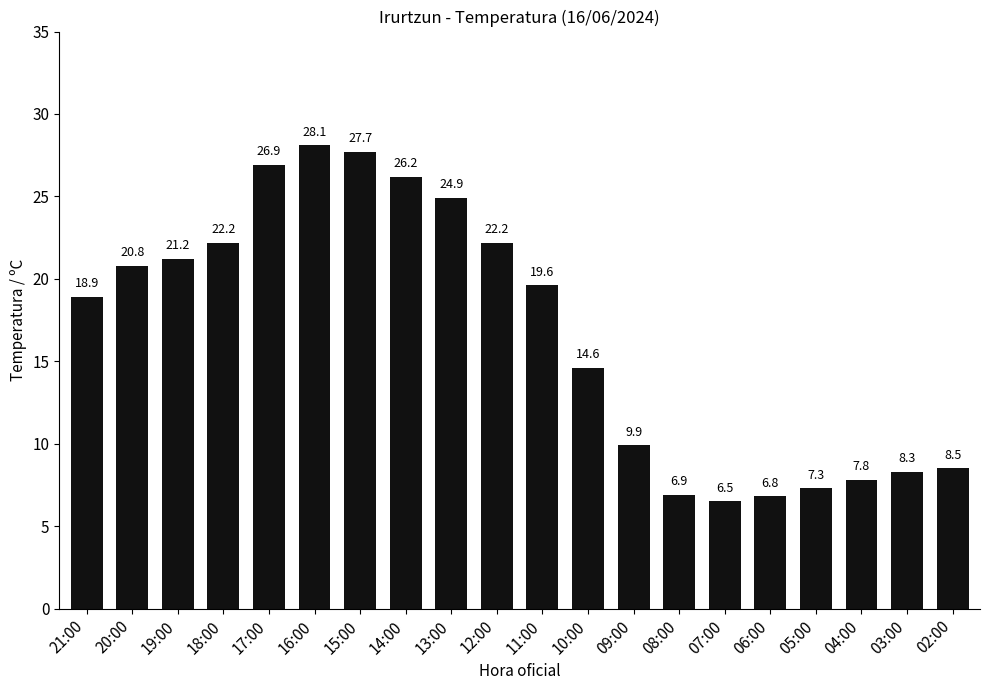

How many series are shown in this chart?

1